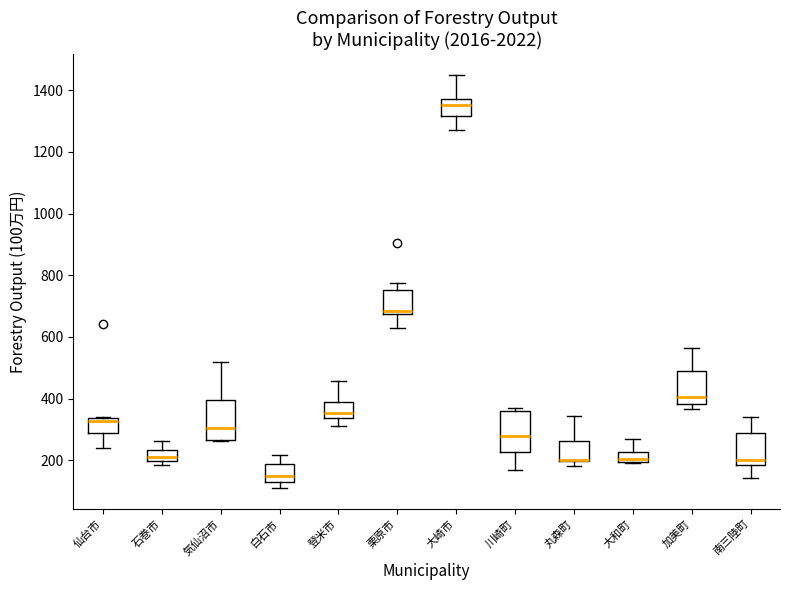

Where does the median line of the box for 加美町 sit on the y-axis? The values are not printed on the chart, so give them approximately, as read against the axis.

400